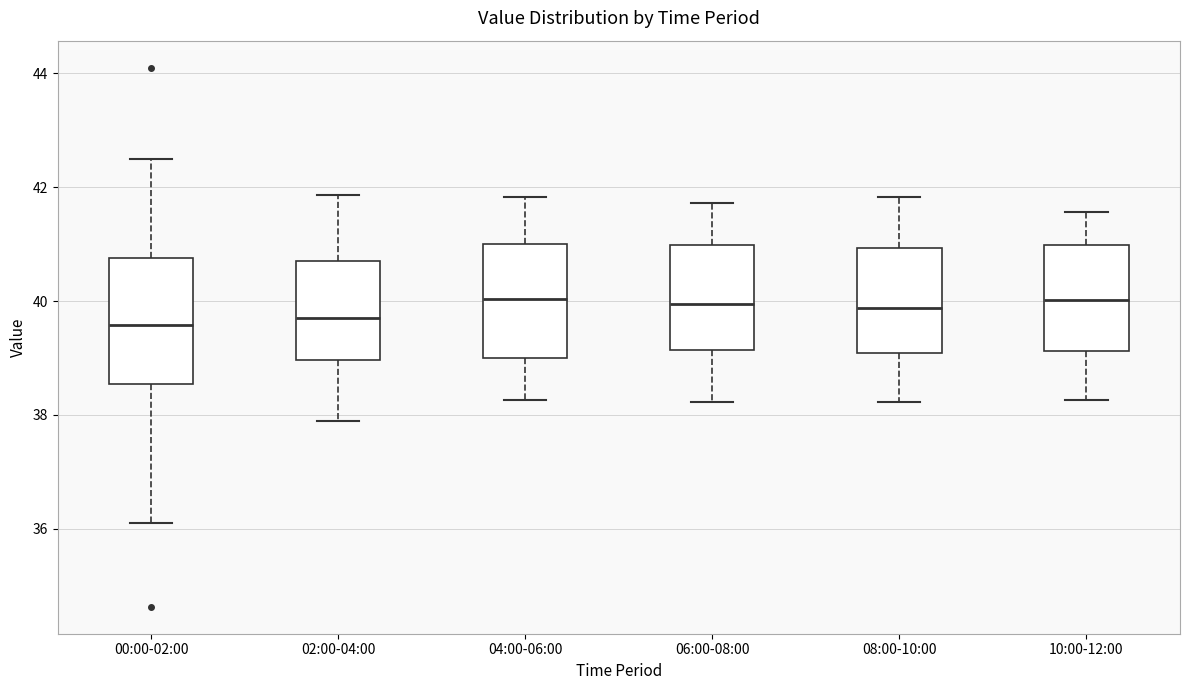

Where does the median line of the box for 04:00-06:00 sit on the y-axis? The values are not printed on the chart, so give them approximately, as read against the axis.

40.0